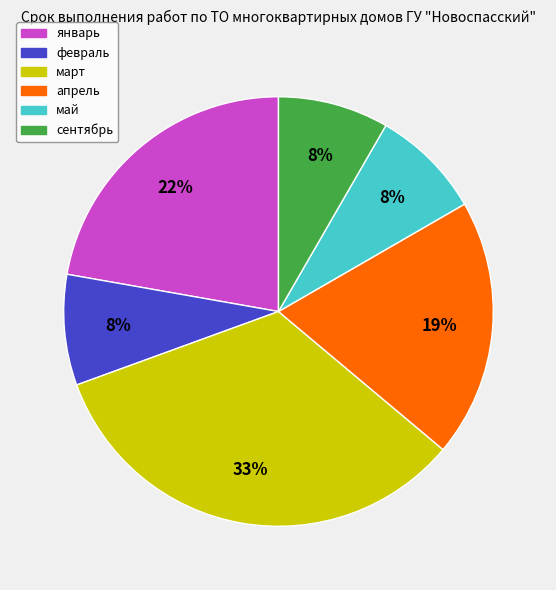

Is it true that январь is 35% of the pie?

False